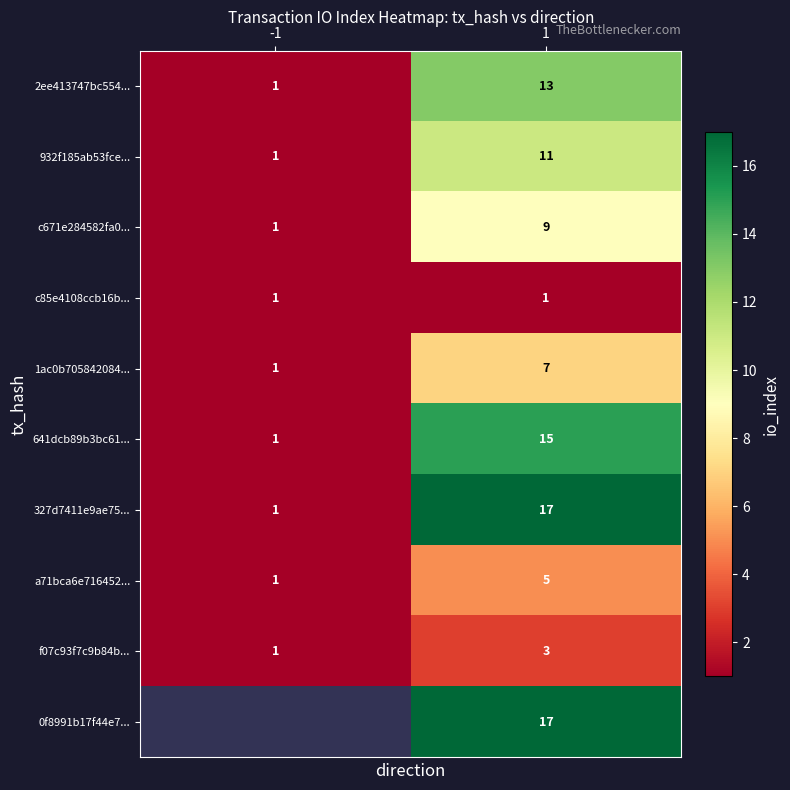

What is the spread (max minus min) of values at 1?

16